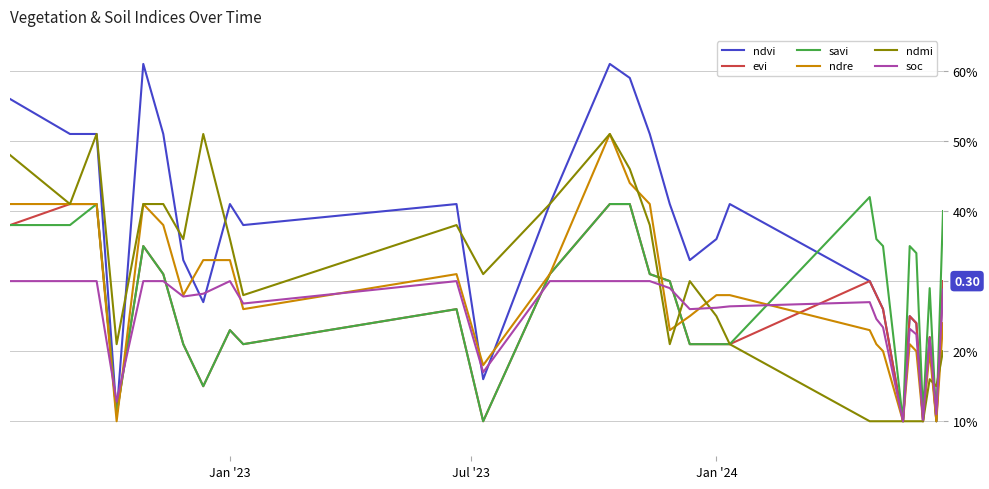

What are all the series names shown in the legend?

ndvi, evi, savi, ndre, ndmi, soc